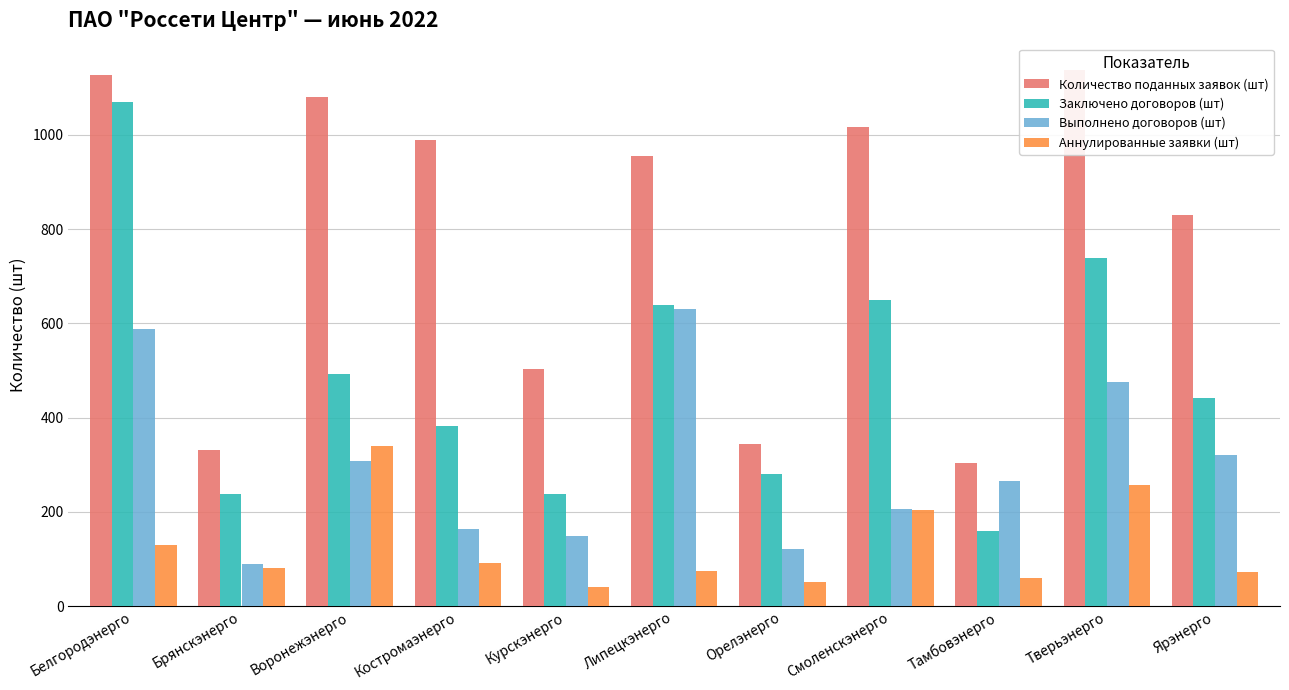

Which series has the largest range (max minus min)?

Заключено договоров (шт)